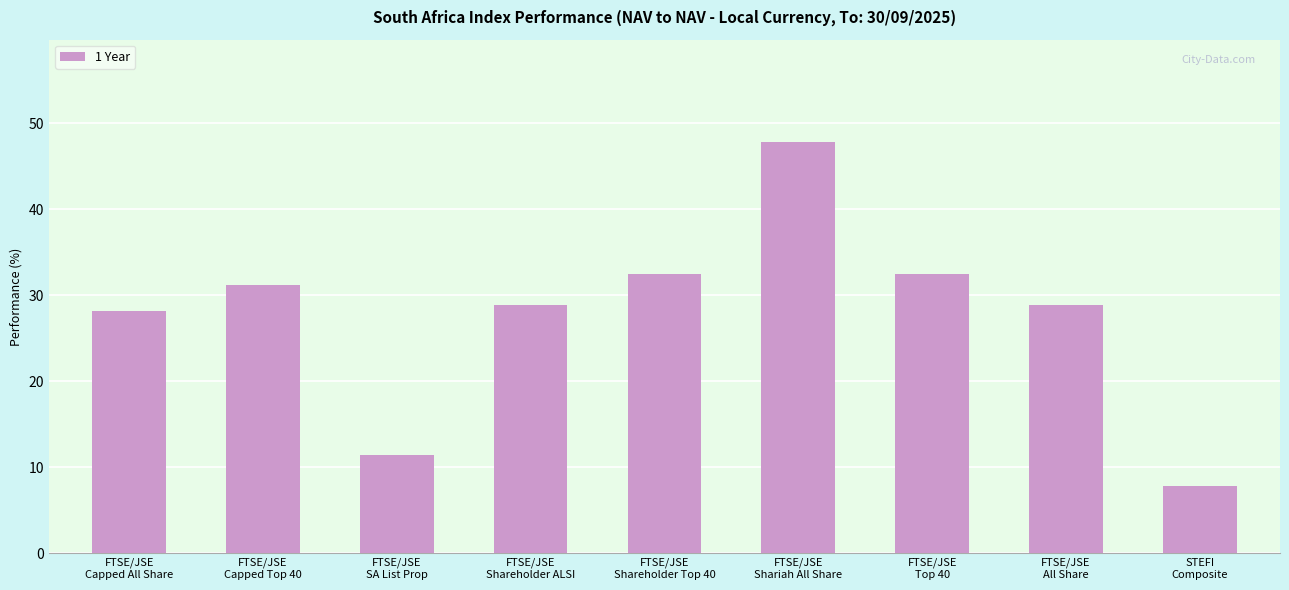

At which label is the value closest to 0?

STEFI
Composite